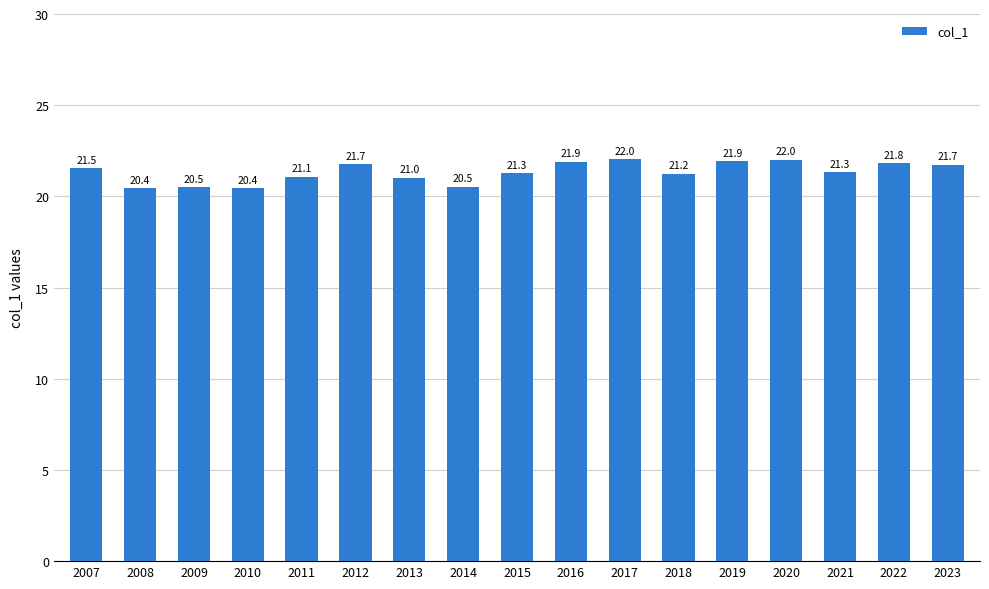

What is the value of the 14th bar from the left?

22.0